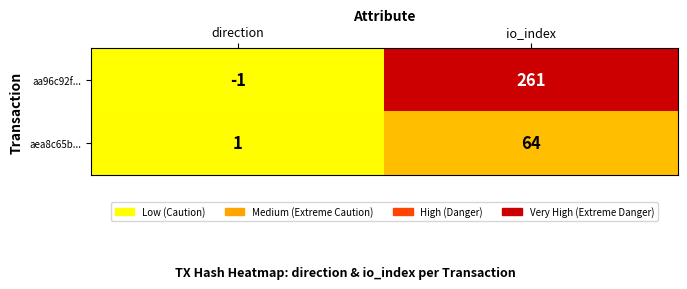

The aa96c92f... series shows 261 at io_index. True or false?

True